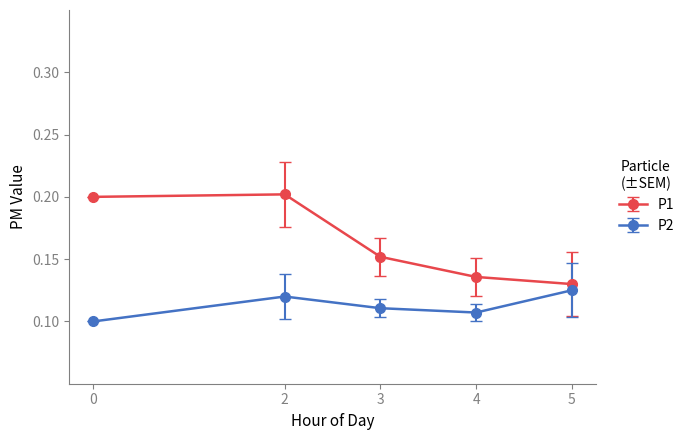

Rank the series by their average value, from highest to lowest.

P1, P2